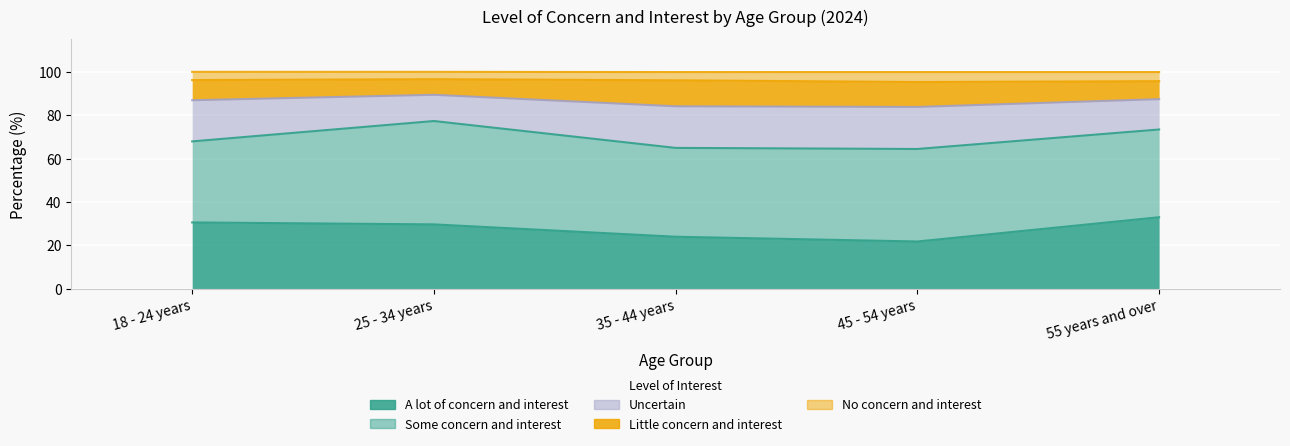

Which series has the largest range (max minus min)?

A lot of concern and interest